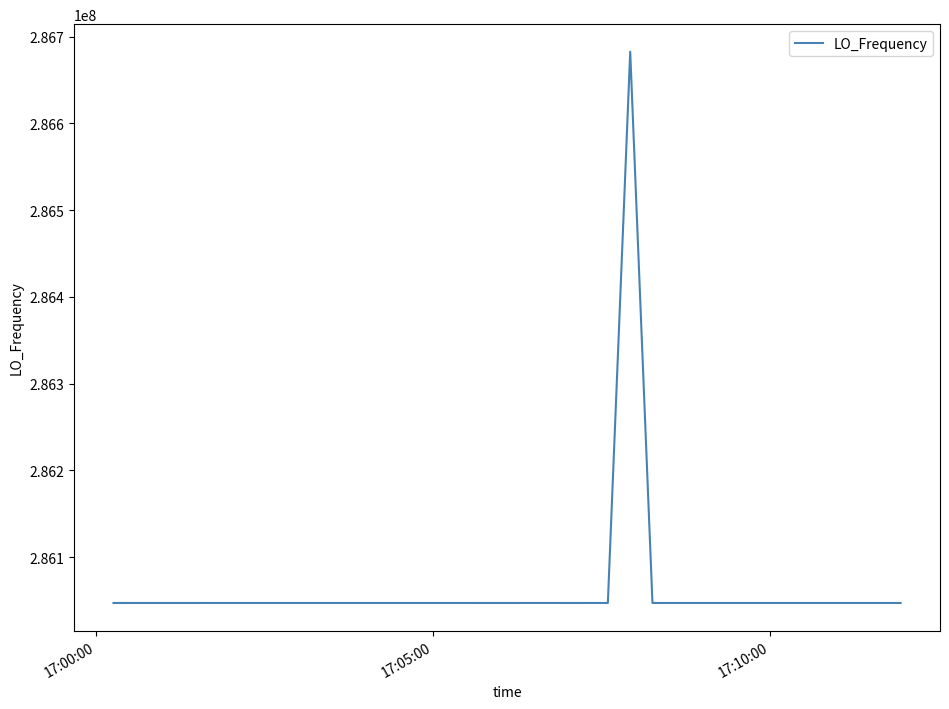

What is the difference between the maximum and minimum values?

635710.0